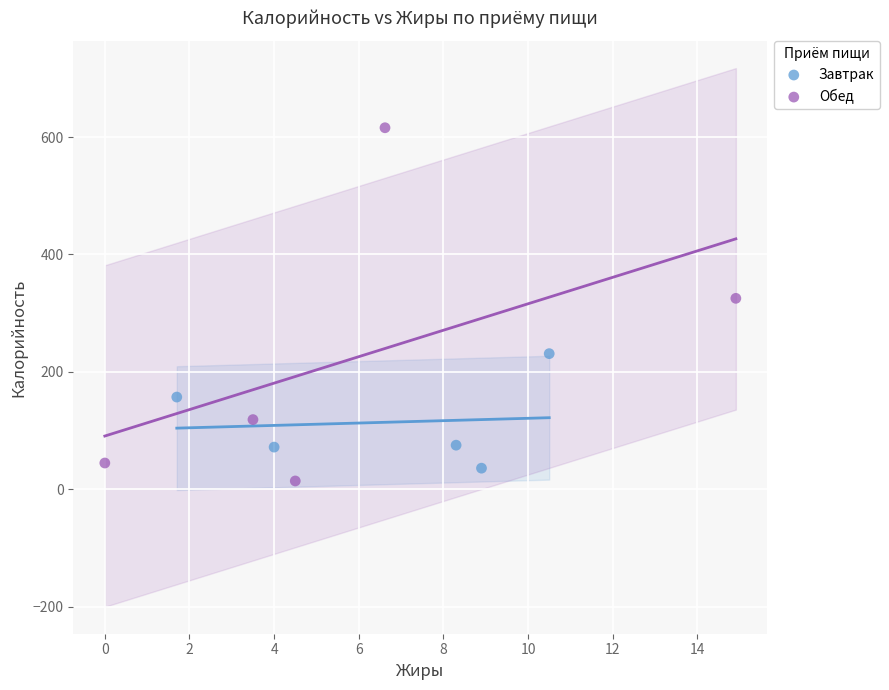

Which series reaches the maximum Y coordinate?

Обед